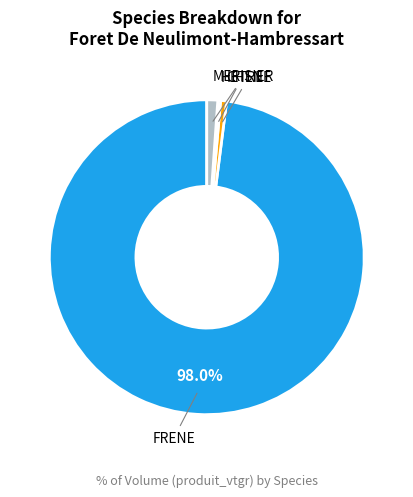

Which has a higher value, HETRE or MERISIER?

MERISIER